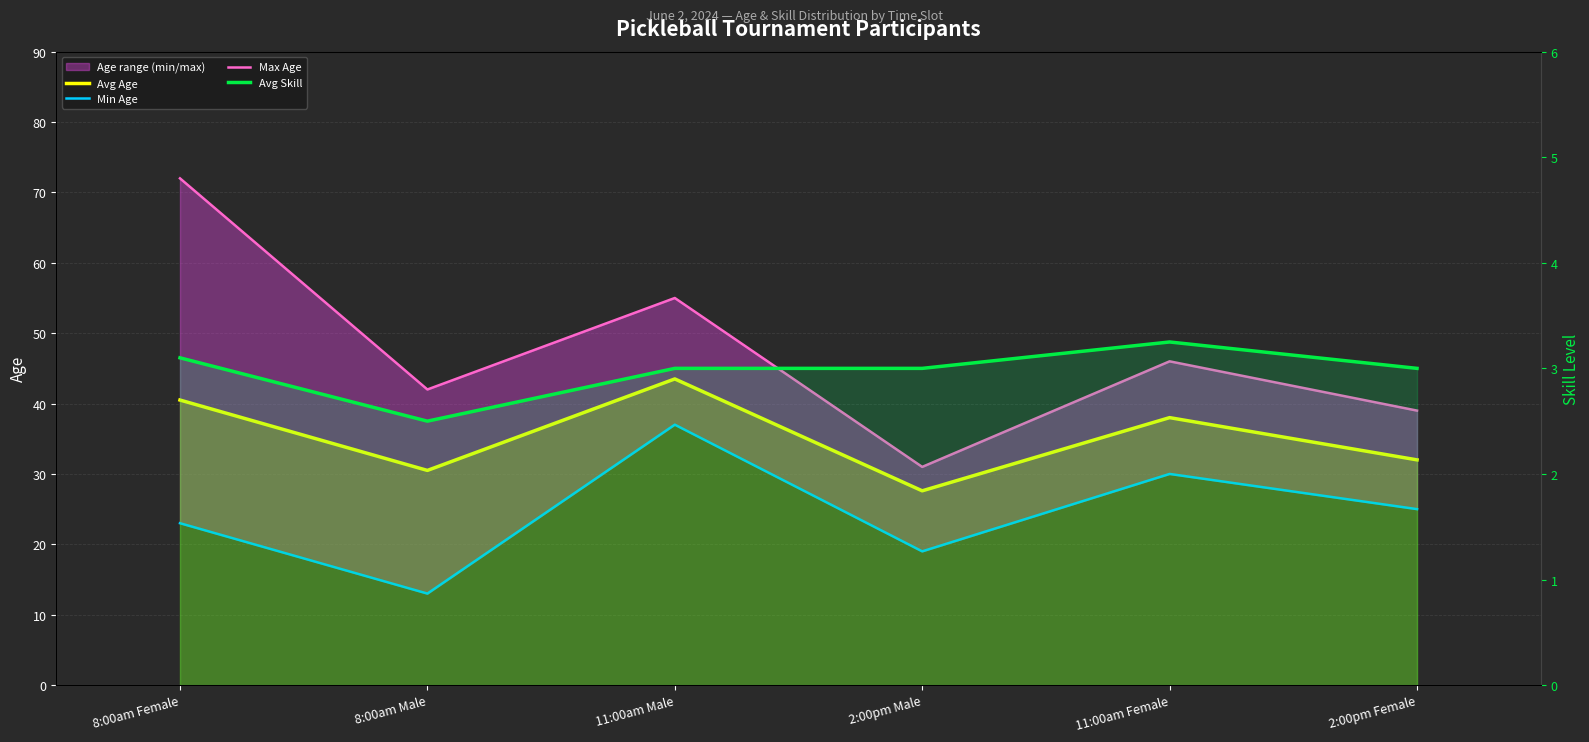

At which category does the chart reach its peak across all series?

8:00am Female